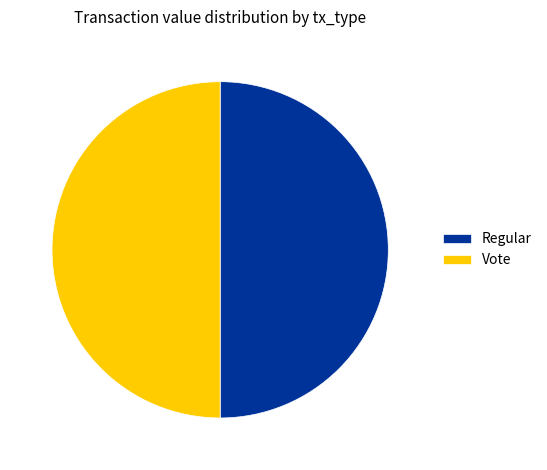

How many segments does this pie chart have?

2